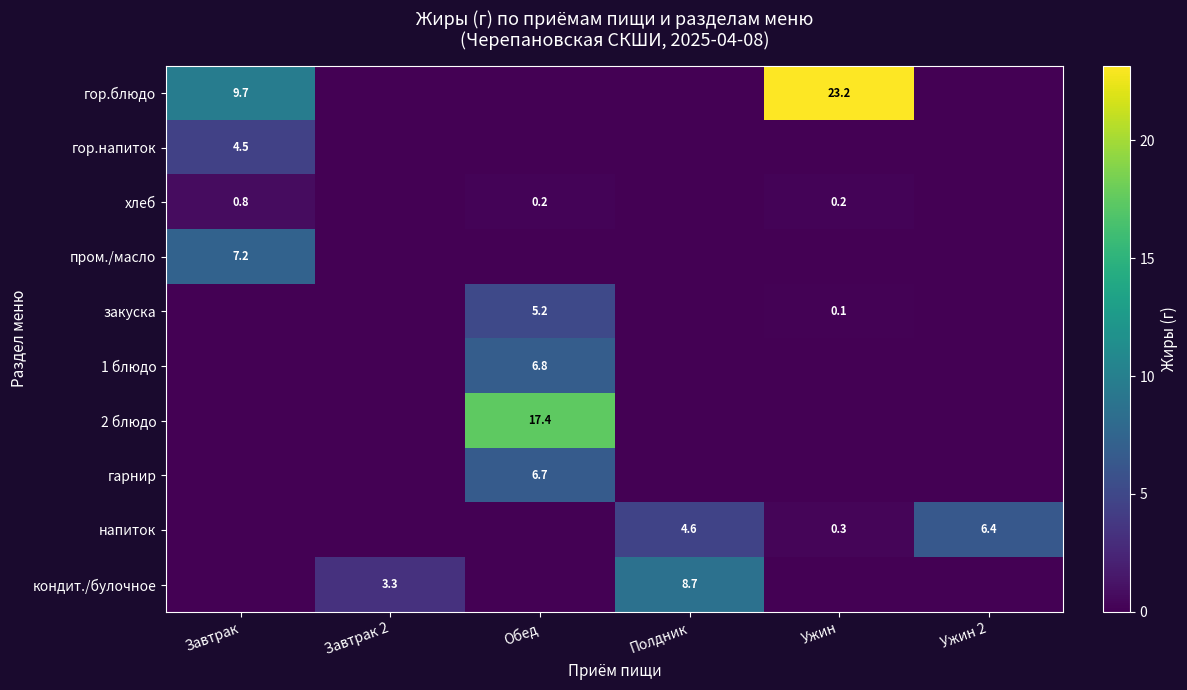

What is the maximum value shown in the chart?

23.2